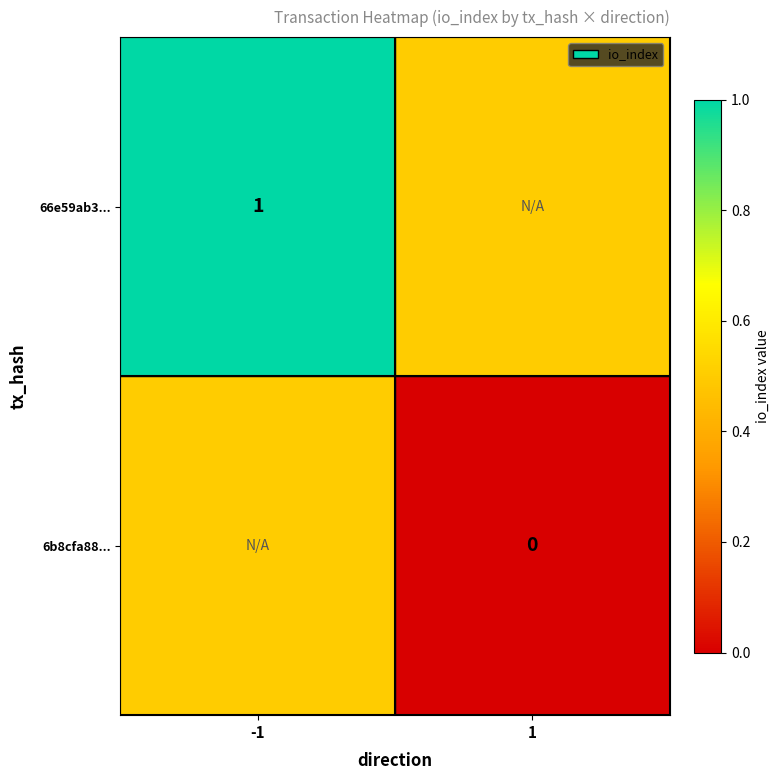

True or false: 66e59ab3... has a value of 1.4 at -1.

False